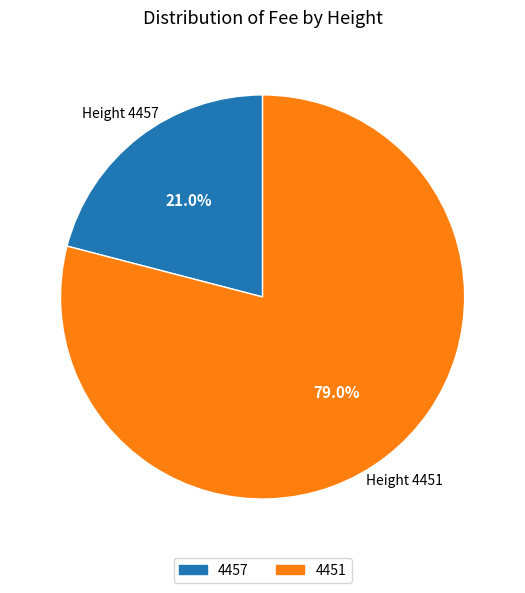

The 4457 slice represents 21% of the pie. True or false?

True